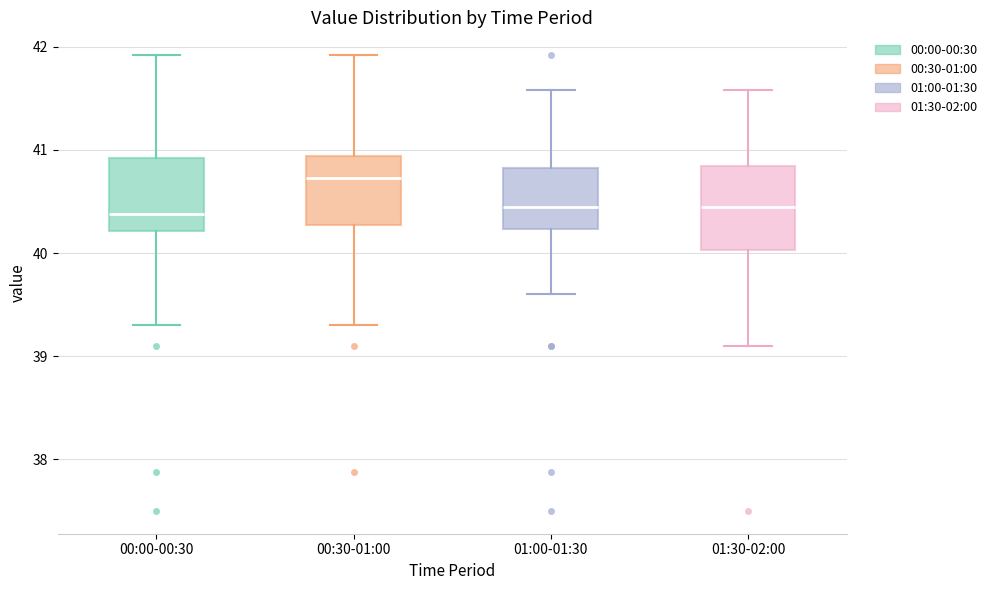

Where is the lower edge of the box for 00:30-01:00 on the y-axis? The values are not printed on the chart, so give them approximately, as read against the axis.

40.3